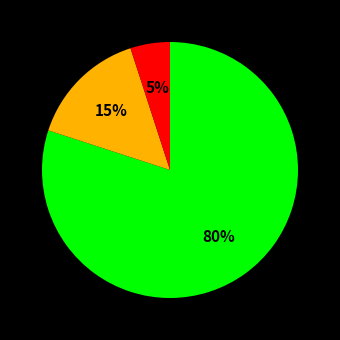

Is there a majority slice in this chart?

Yes